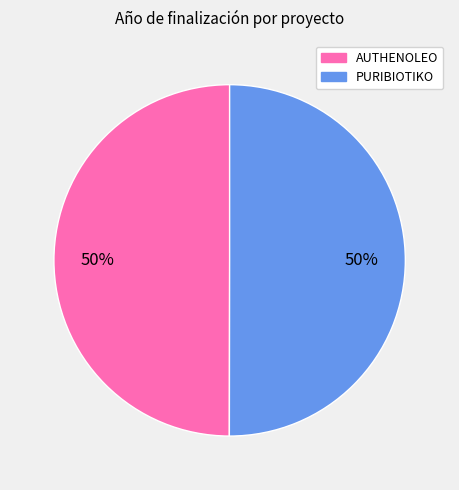

To the nearest percent, what is the combined percentage of AUTHENOLEO and PURIBIOTIKO?

100%